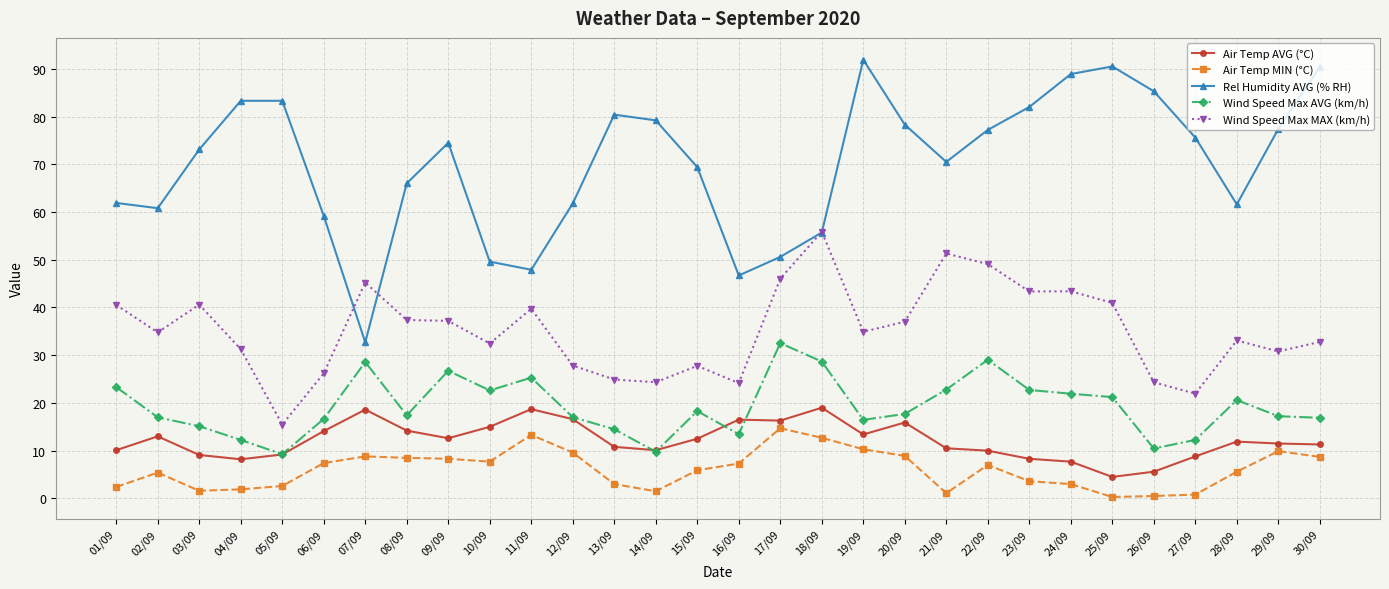

What is the difference between the highest and lowest values at 24/09?

85.9